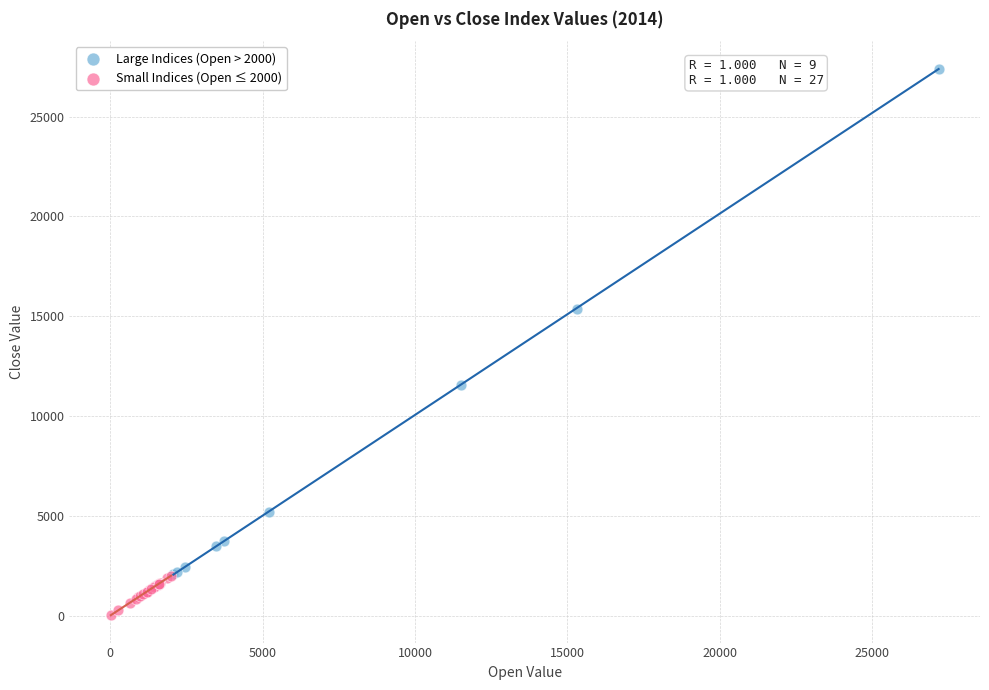

Which series contains the lowest Y value?

Small Indices (Open ≤ 2000)